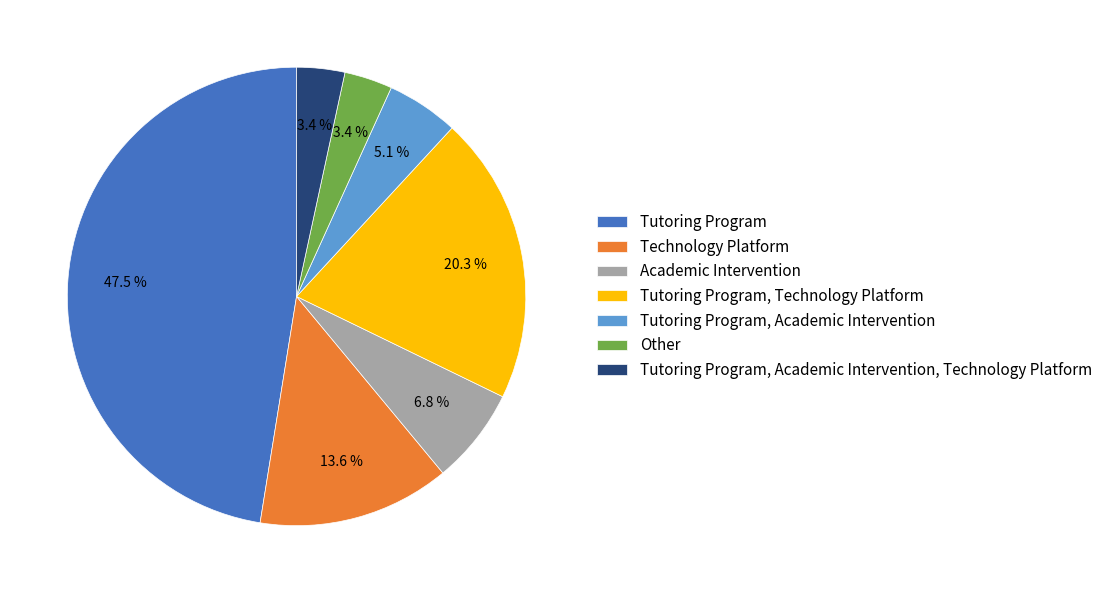

To the nearest percent, what is the average slice percentage?

14%